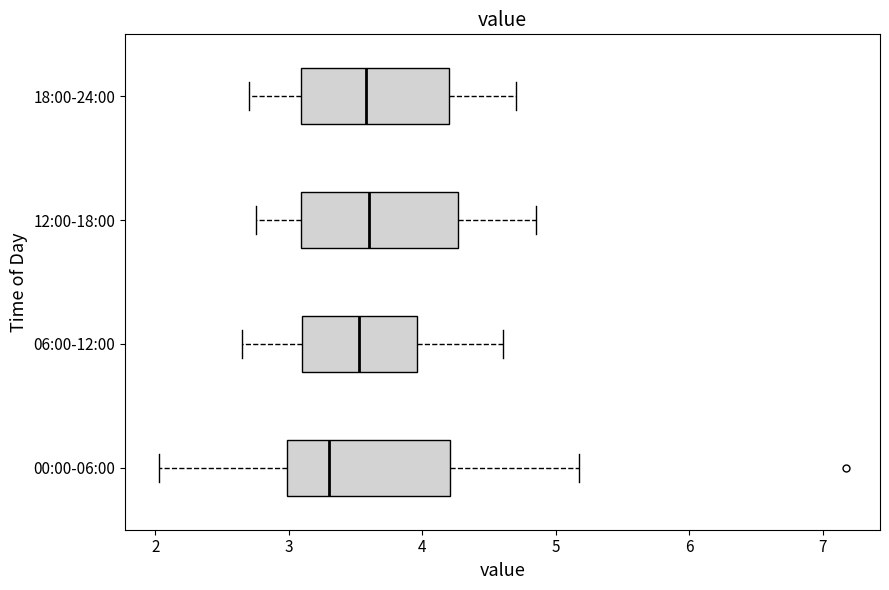

Where does the left whisker of the box for 06:00-12:00 end on the x-axis? The values are not printed on the chart, so give them approximately, as read against the axis.

2.7